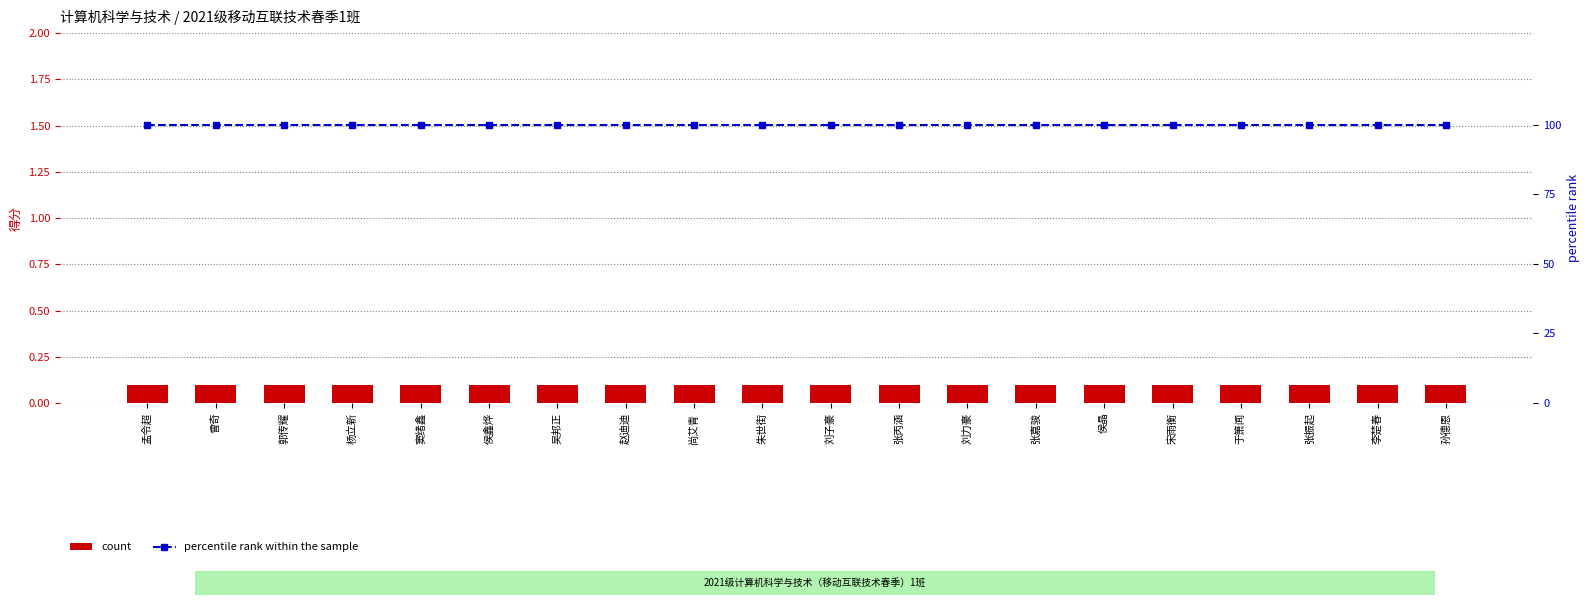

The value of percentile rank within the sample at 刘子豪 is 100.0. True or false?

True